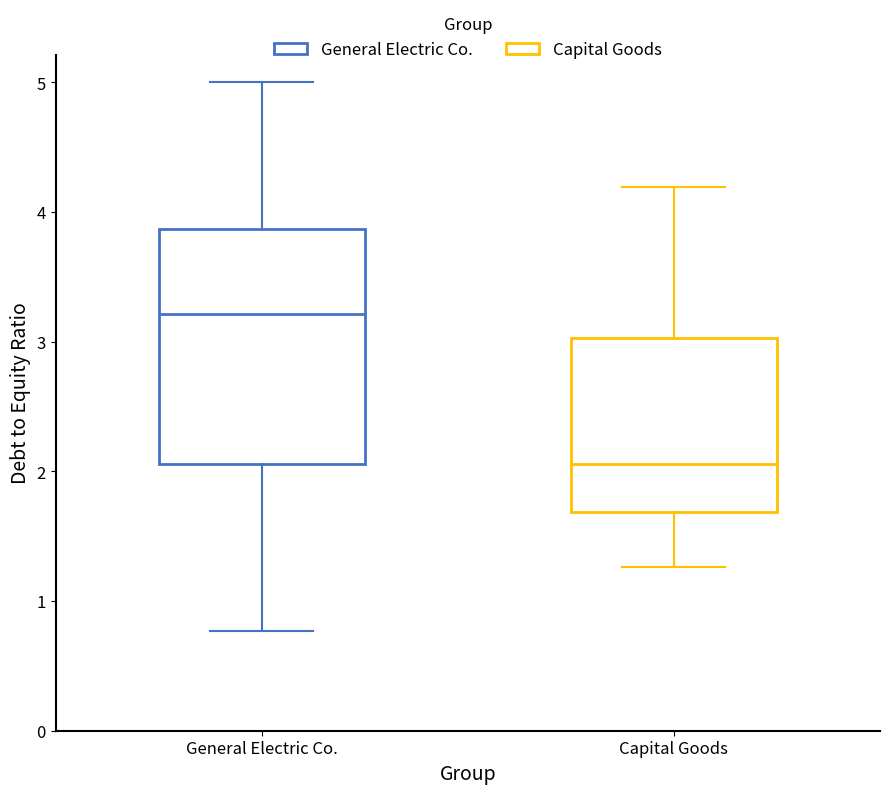

Where is the upper edge of the box for General Electric Co. on the y-axis? The values are not printed on the chart, so give them approximately, as read against the axis.

3.9